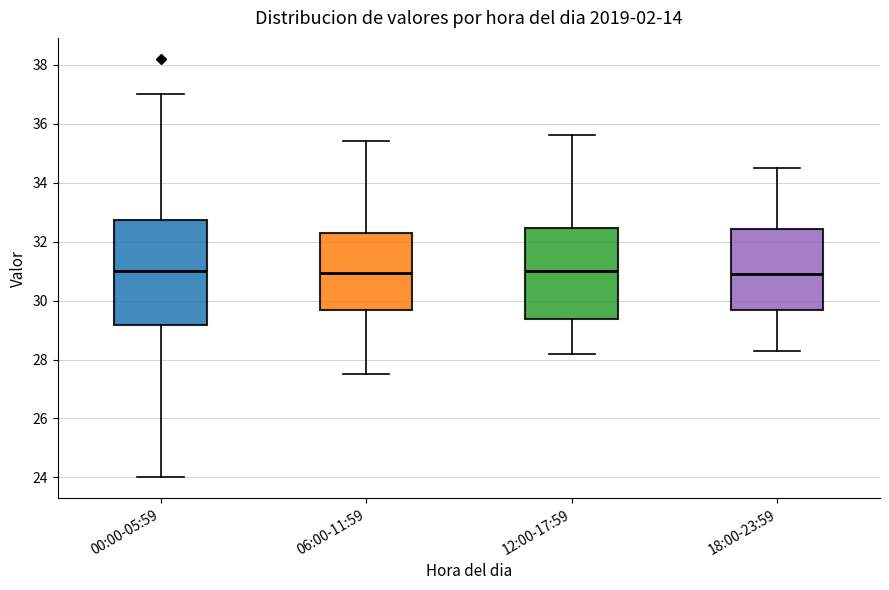

Reading left to right, transcribe this box plot: for each box, give where its median line is, the range the box spans, and where its two whiskers end, as read against the y-axis. The values are not printed on the chart, so give them approximately, as read against the axis.

00:00-05:59: median 31.0, box 29.2 to 32.8, whiskers 24.0 to 37.0
06:00-11:59: median 31.0, box 29.6 to 32.4, whiskers 27.6 to 35.4
12:00-17:59: median 31.0, box 29.4 to 32.4, whiskers 28.2 to 35.6
18:00-23:59: median 31.0, box 29.6 to 32.4, whiskers 28.4 to 34.6